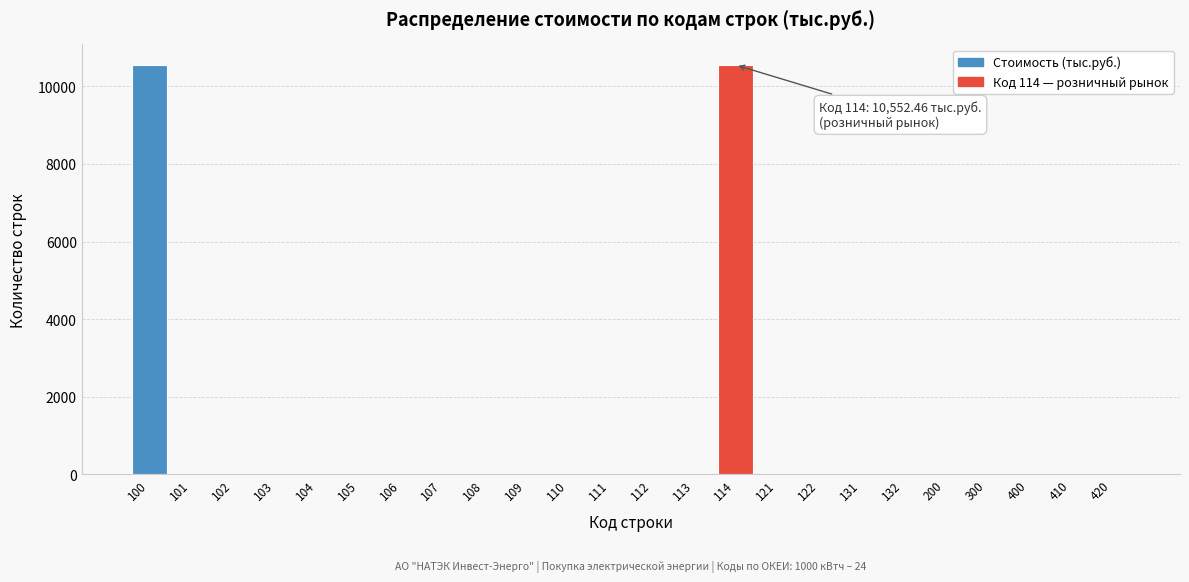

Reading left to right, transcribe all the data shown in this chart.

100=10552.5	101=0.0	102=0.0	103=0.0	104=0.0	105=0.0	106=0.0	107=0.0	108=0.0	109=0.0	110=0.0	111=0.0	112=0.0	113=0.0	114=10552.5	121=0.0	122=0.0	131=0.0	132=0.0	200=0.0	300=0.0	400=0.0	410=0.0	420=0.0